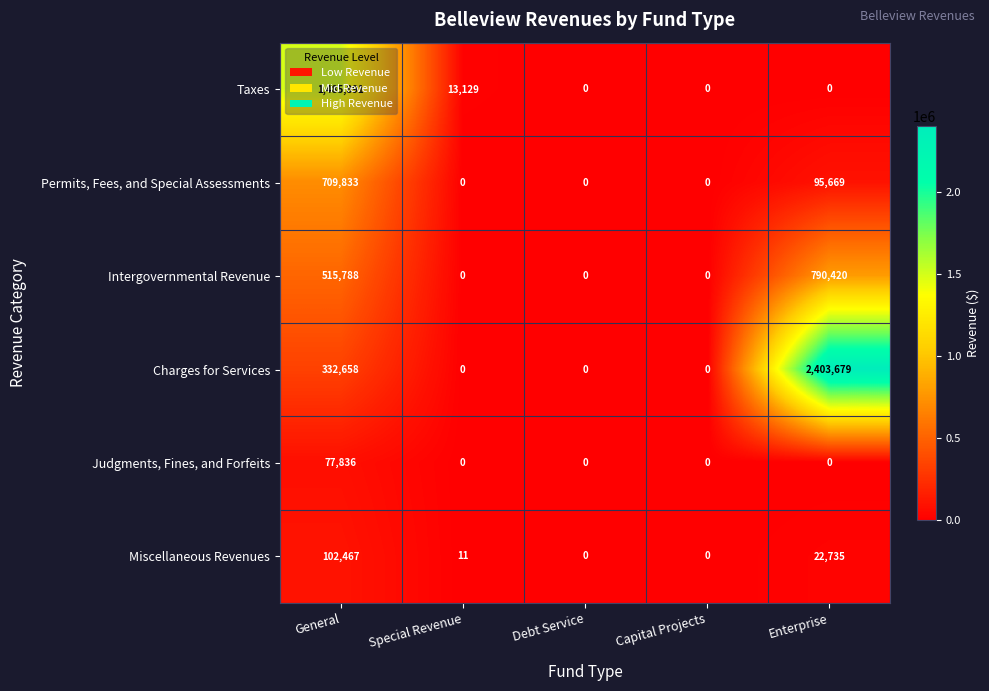

What is the sum of all Judgments, Fines, and Forfeits values?

77836